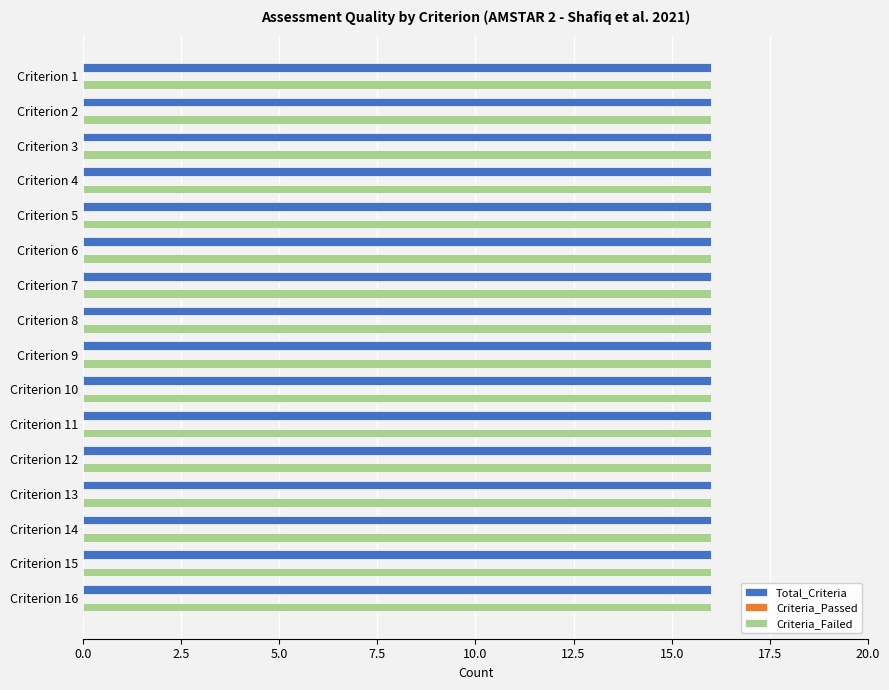

Is it true that Criteria_Failed equals 16 at Criterion 5?

True